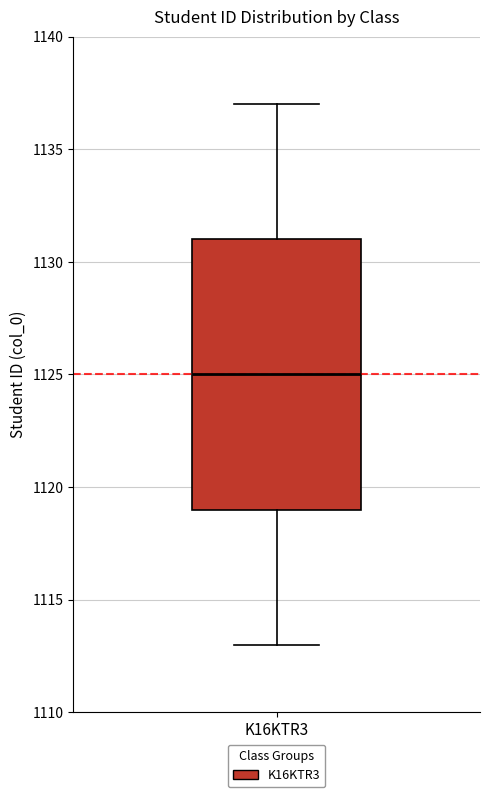

Where does the median line of the box for K16KTR3 sit on the y-axis? The values are not printed on the chart, so give them approximately, as read against the axis.

1125